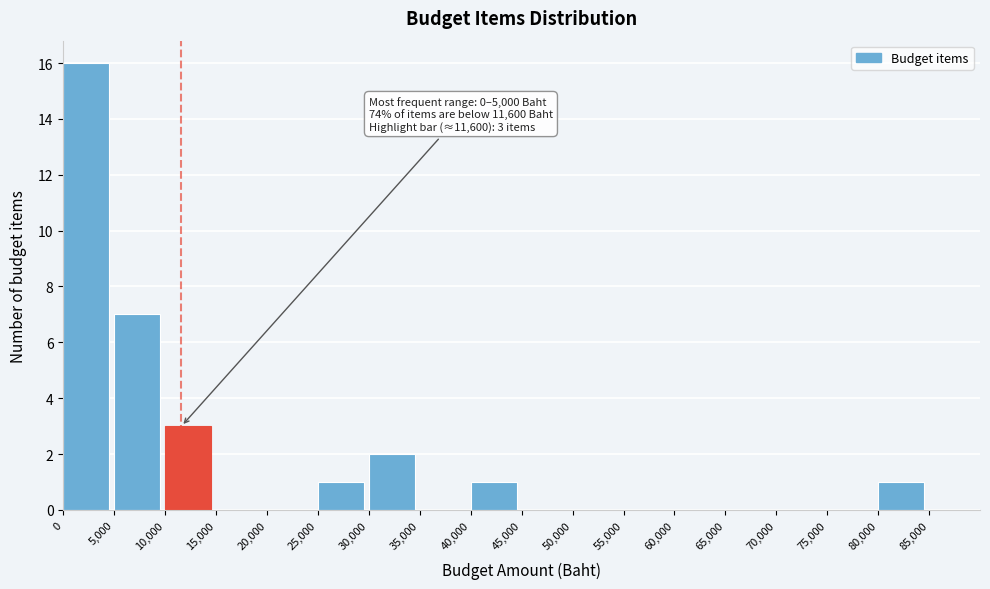

Which range on the x-axis has the tallest bar?

0 to 5000